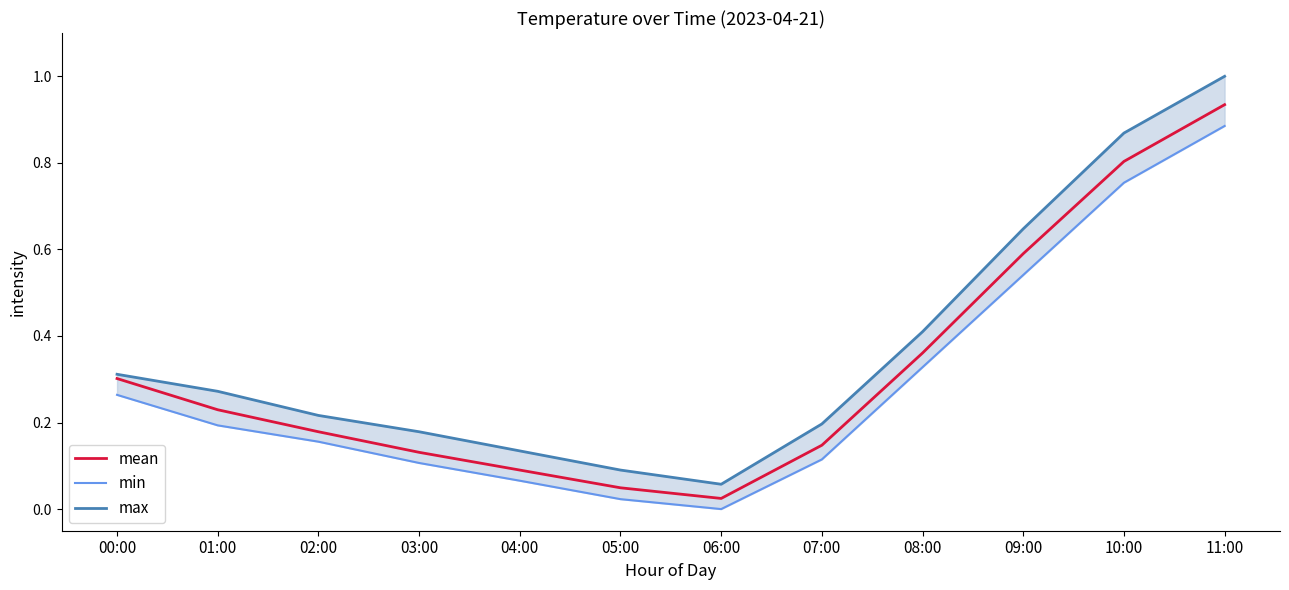

Reading left to right, transcribe all the data shown in this chart.

min: 0.3	0.2	0.2	0.1	0.1	0.0	0.0	0.1	0.3	0.5	0.8	0.9
max: 0.3	0.3	0.2	0.2	0.1	0.1	0.1	0.2	0.4	0.6	0.9	1.0
mean: 0.3	0.2	0.2	0.1	0.1	0.0	0.0	0.1	0.4	0.6	0.8	0.9